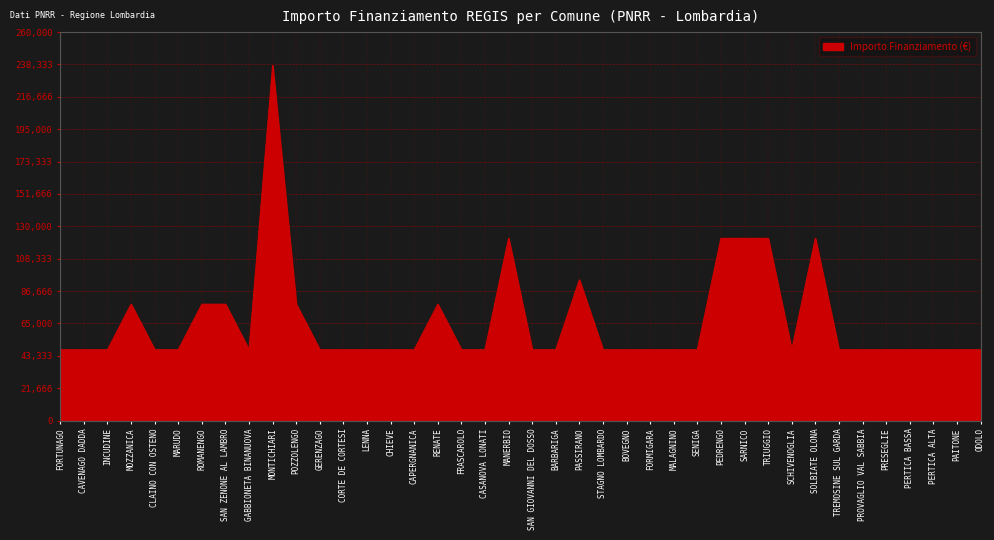

What is the greatest value displayed?

237681